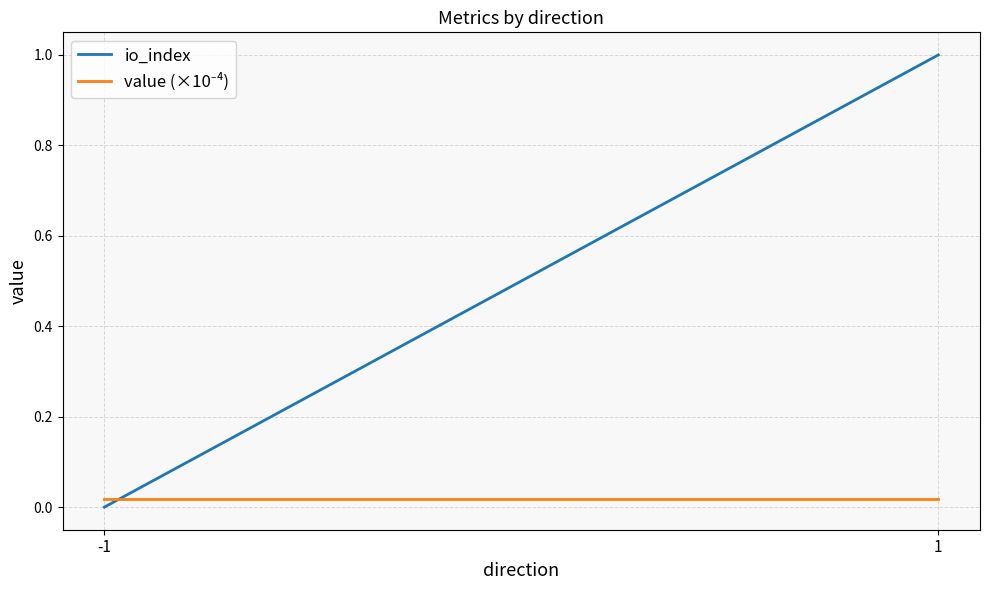

Which series changed the most between -1 and 1?

io_index